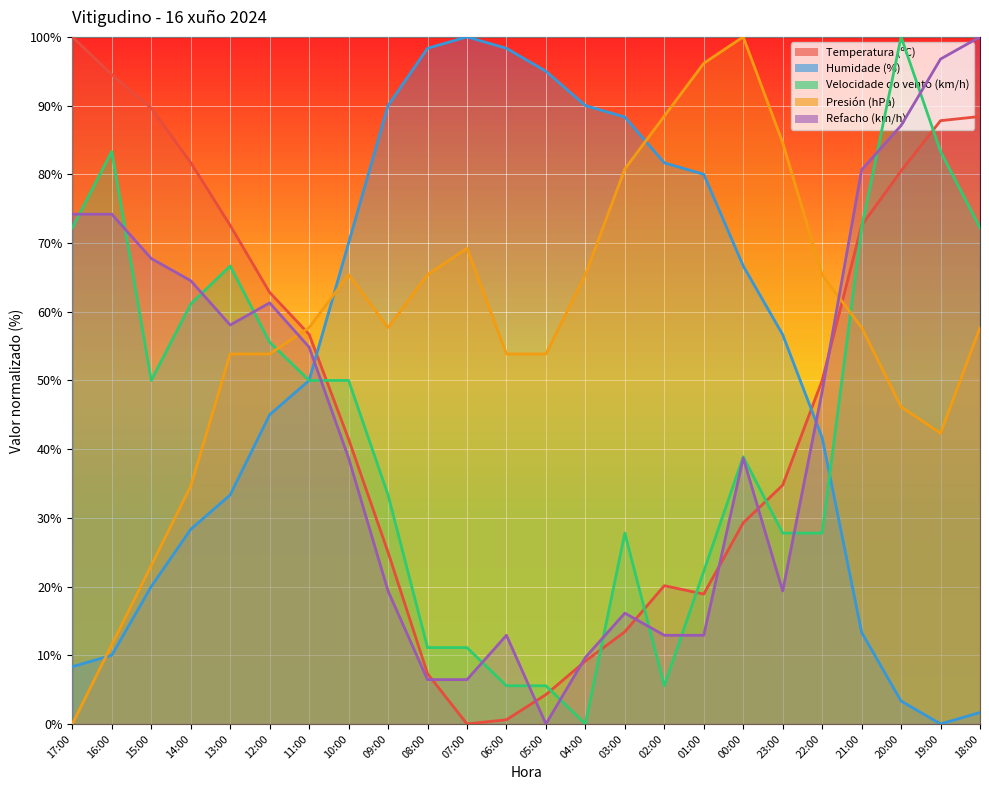

Which series has the largest total across all categories?

Presión (hPa)